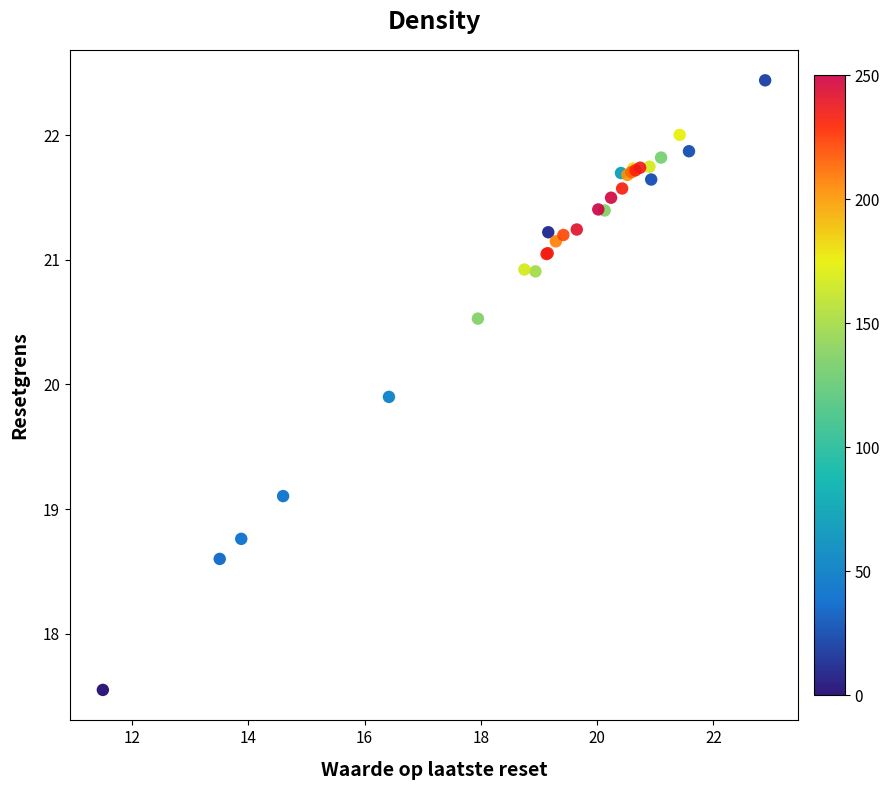

What Y value in the scatter plot is closest to 19?

19.1